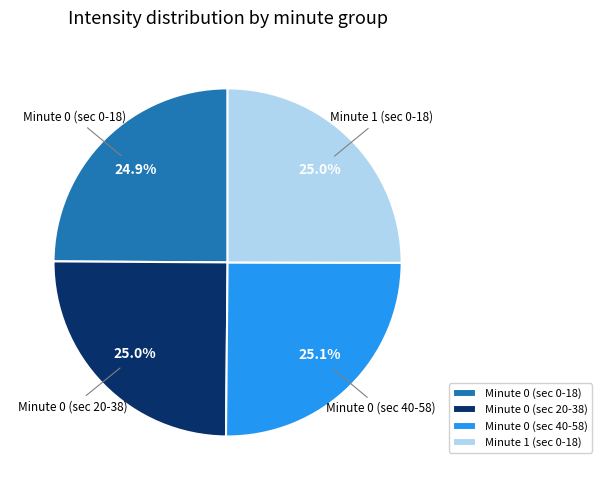

Count the number of slices in the pie.

4